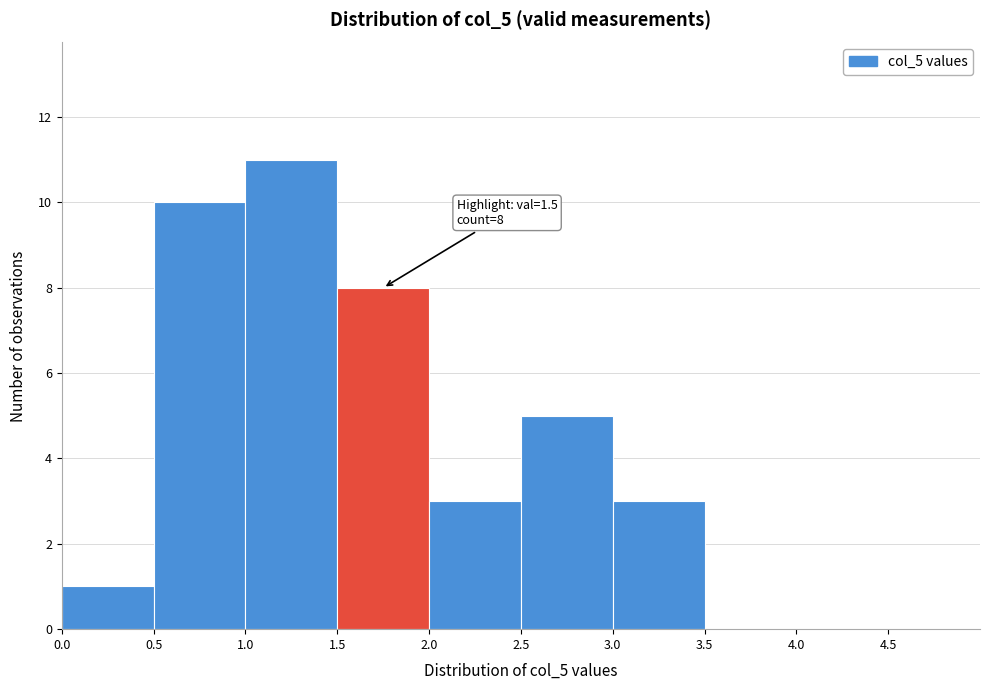

Which range on the x-axis has the tallest bar?

1.0 to 1.5